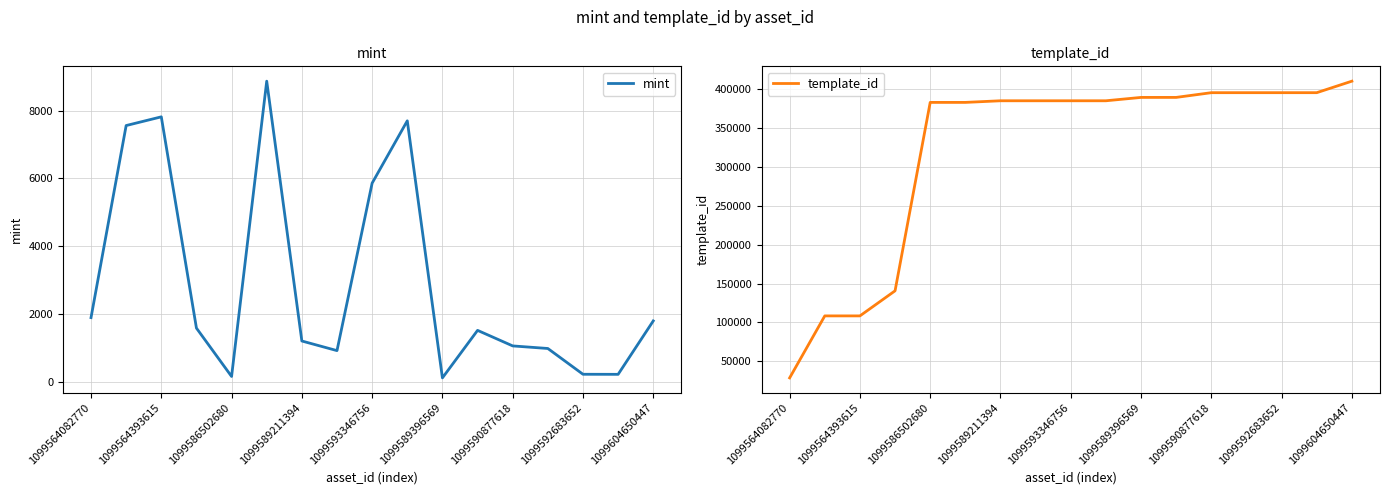

List the series in order of their overall mean, lowest first.

mint, template_id